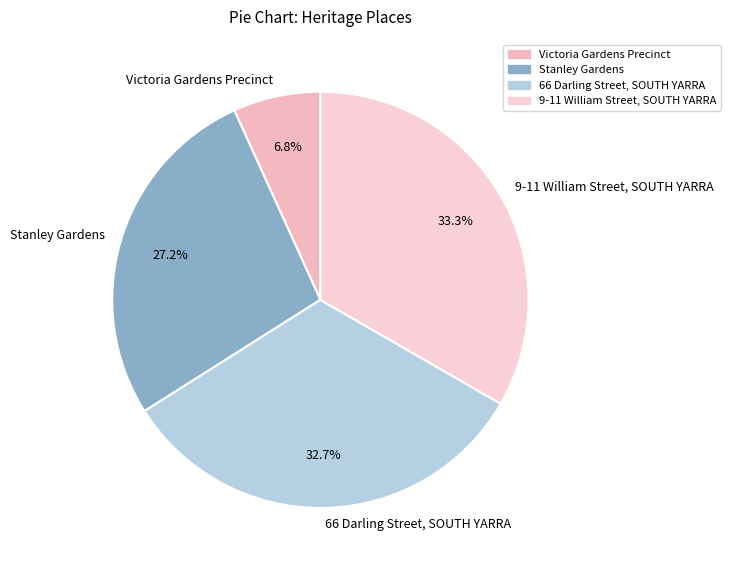

Rank the categories by value from highest to lowest.

9-11 William Street, SOUTH YARRA, 66 Darling Street, SOUTH YARRA, Stanley Gardens, Victoria Gardens Precinct